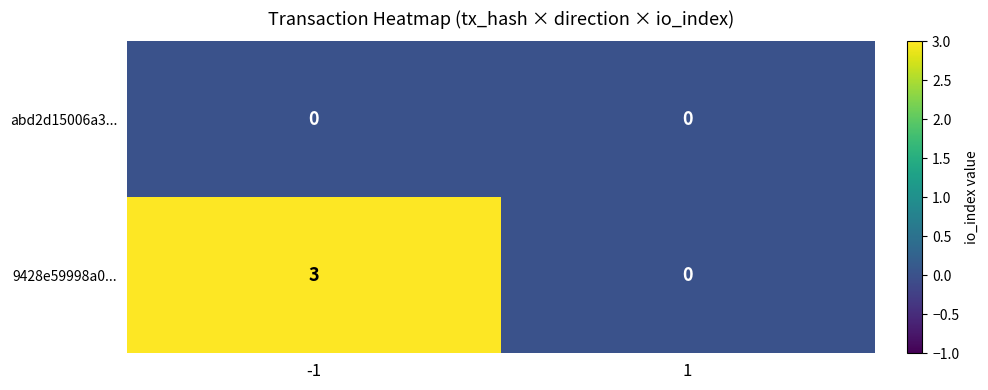

Which category has the highest value across all series?

-1